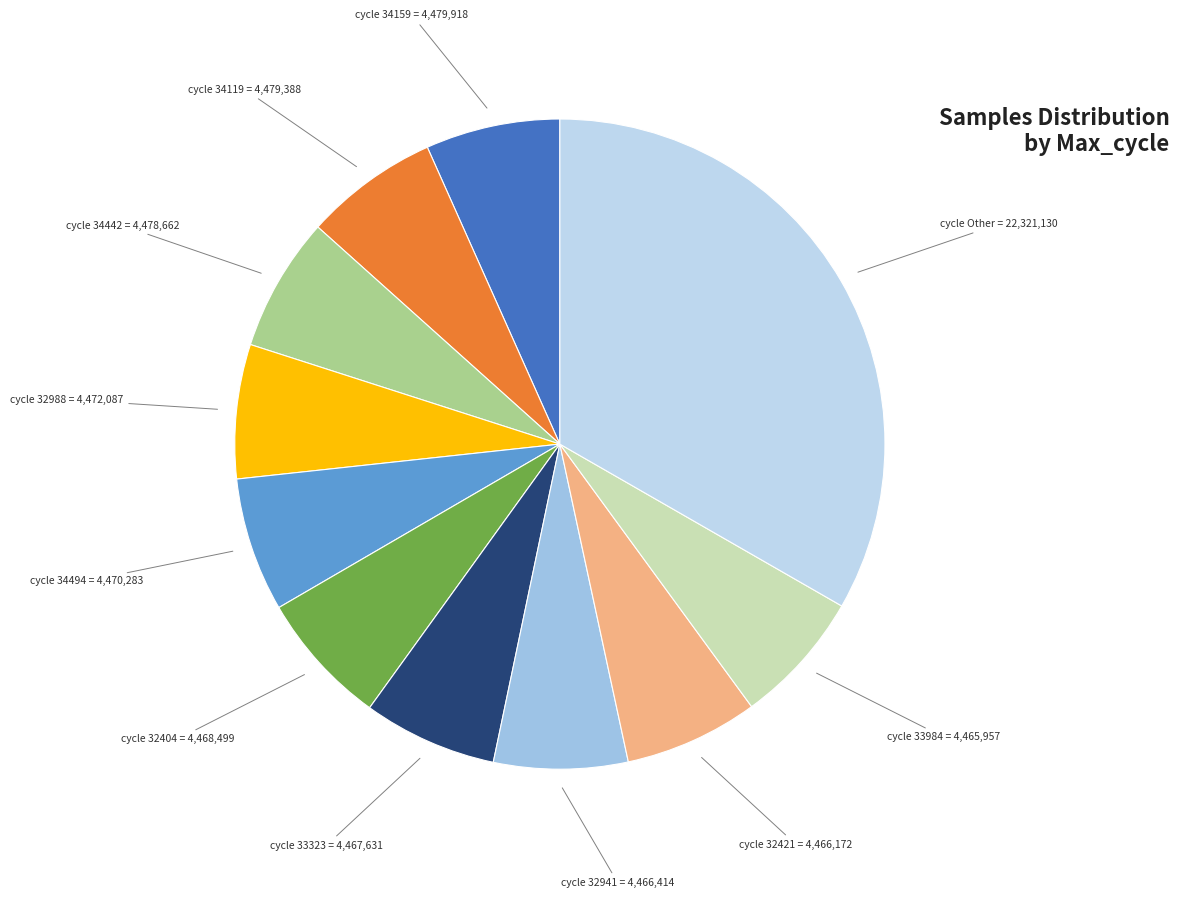

How many segments does this pie chart have?

11